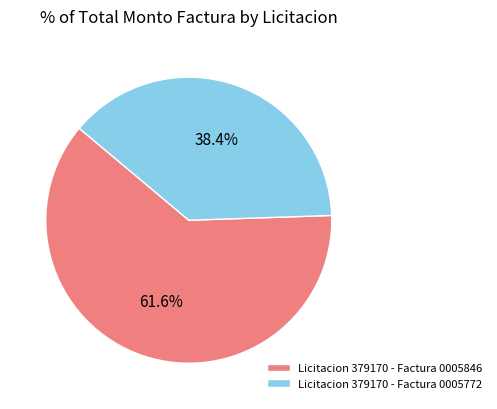

To the nearest percent, what is the difference between the Licitacion 379170 - Factura 0005846 and Licitacion 379170 - Factura 0005772 slice percentages?

23%